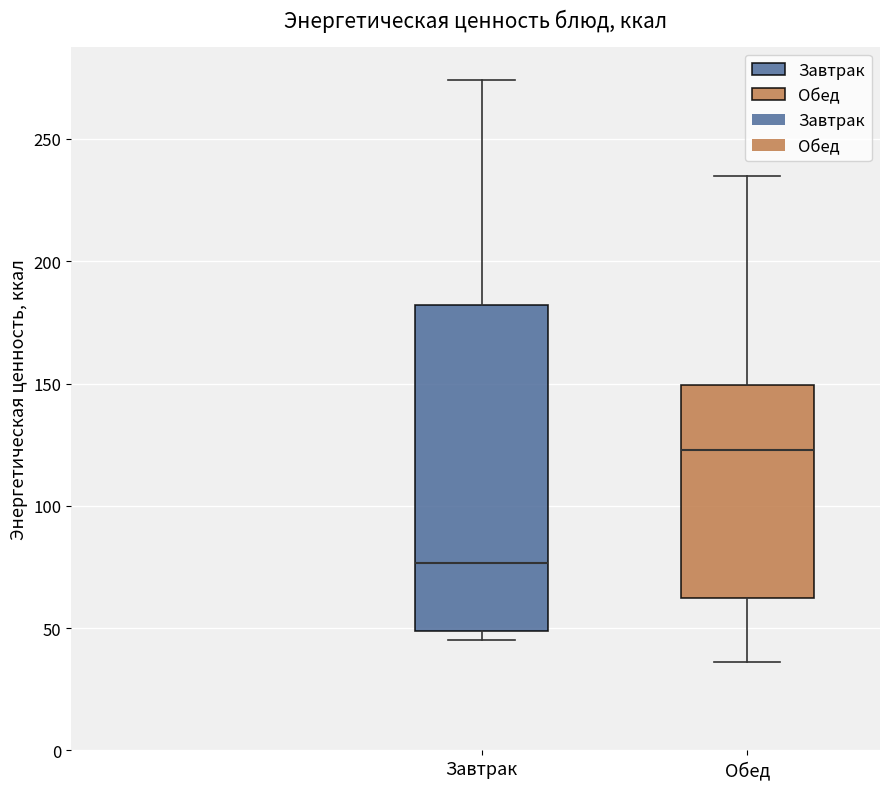

Comparing the boxes themselves (not the whiskers), which one is the tallest?

Завтрак